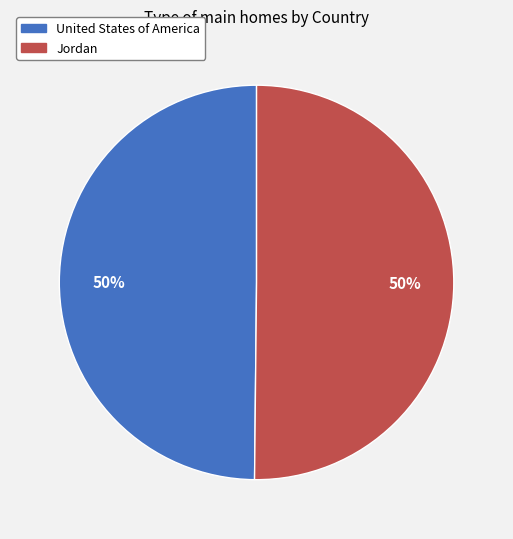

True or false: United States of America accounts for 50% of the total.

True